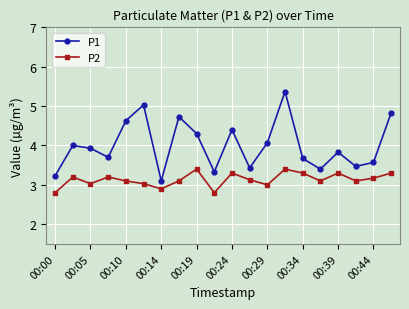

What is the maximum value for P2?

3.4